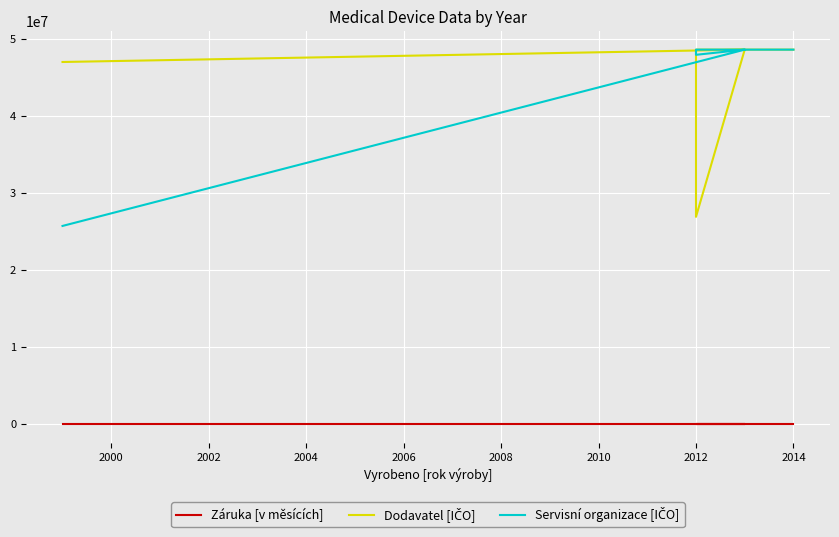

How many Záruka [v měsících] values are between 24 and 60?

16